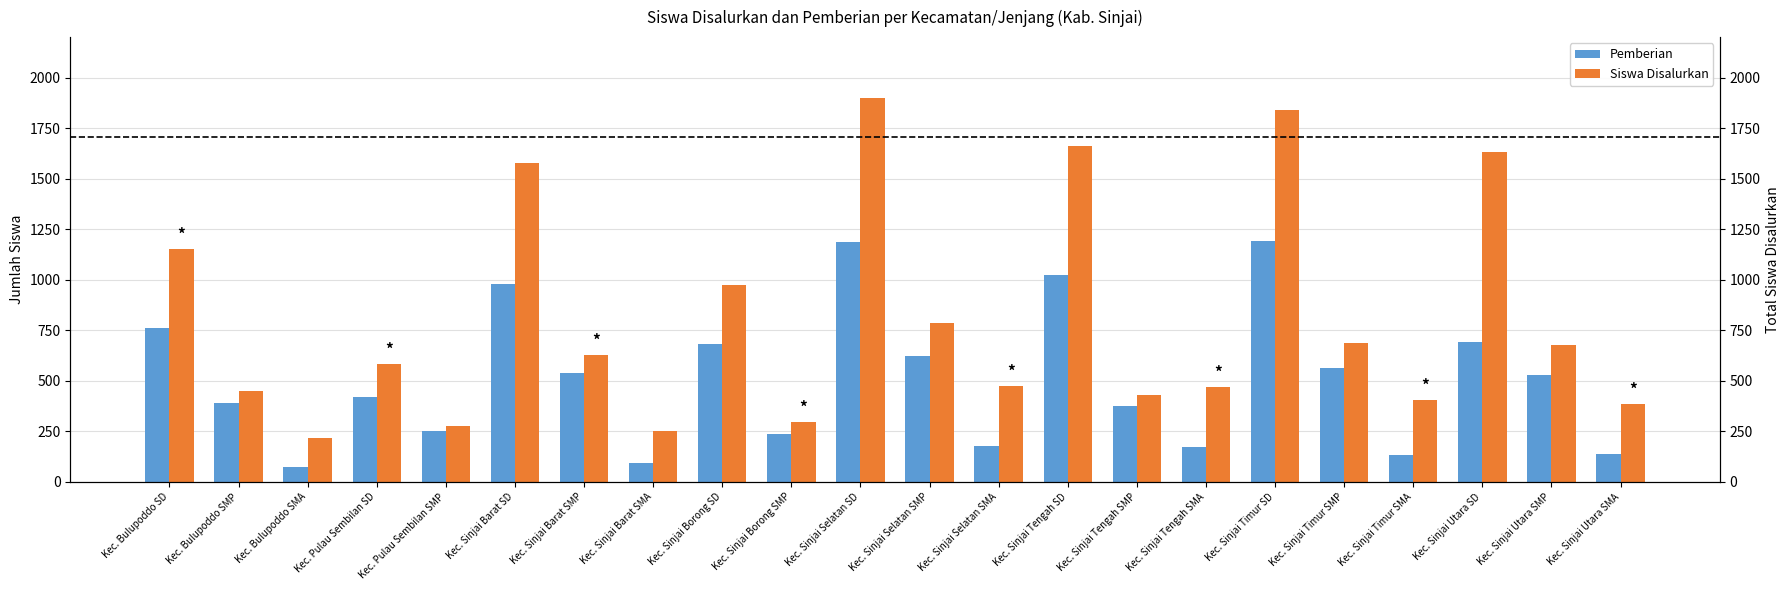

At which label is Siswa Disalurkan closest to 1056?

Kec. Sinjai Borong SD